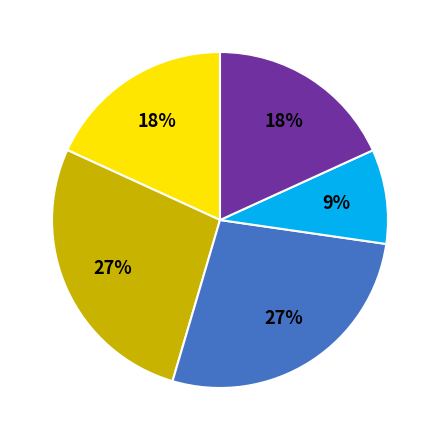

To the nearest percent, what is the average slice percentage?

20%